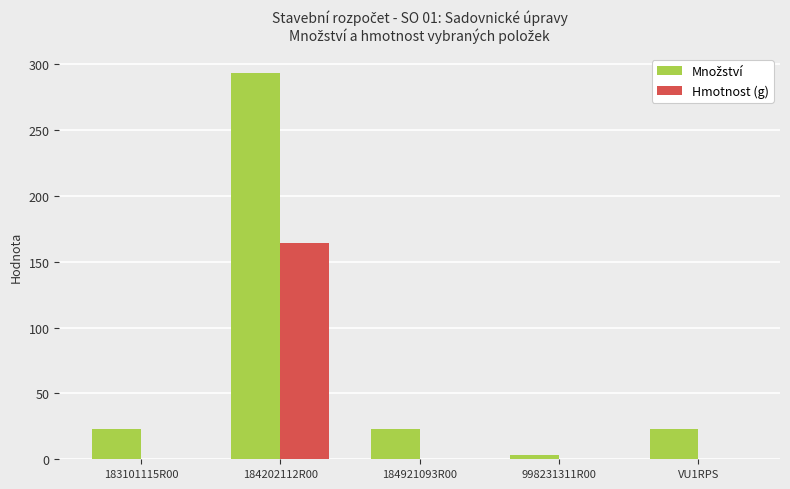

Are the bars horizontal?

No